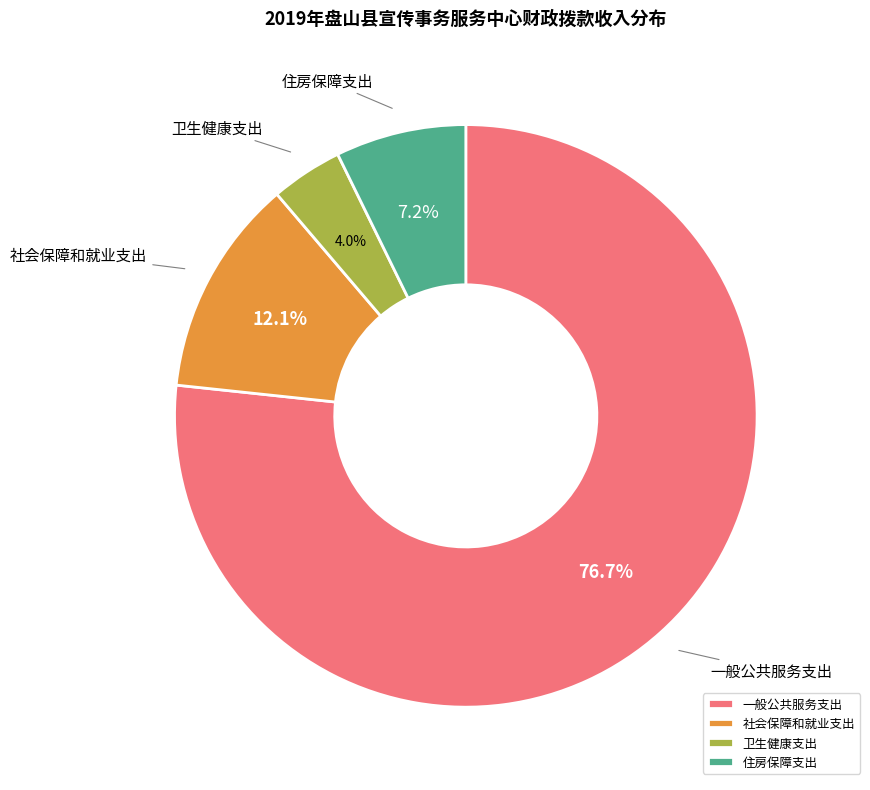

What percentage is the 卫生健康支出 slice, to the nearest percent?

4%